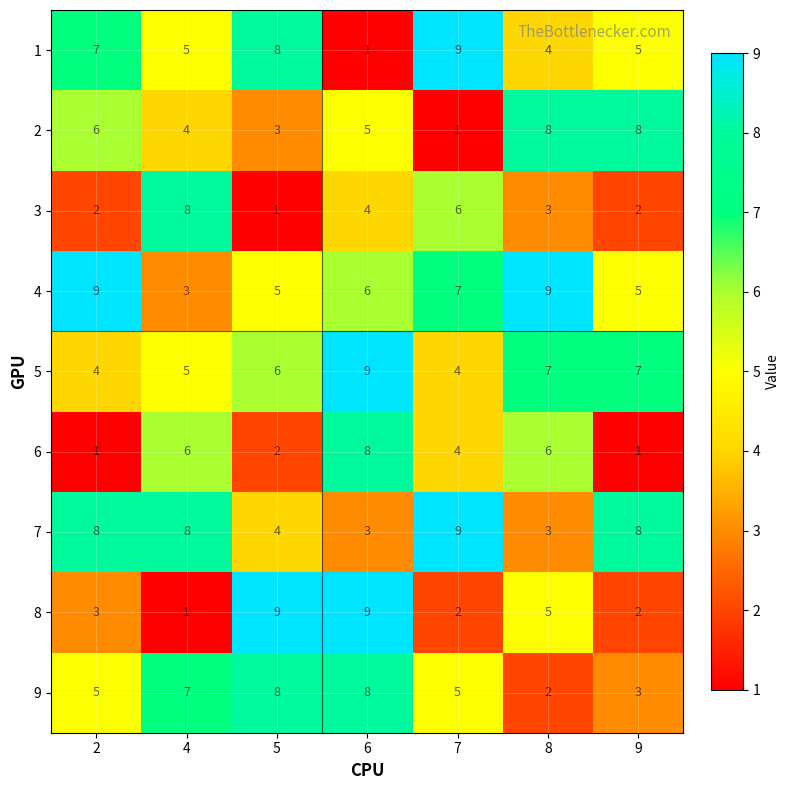

At which label does 6 reach its peak?

6